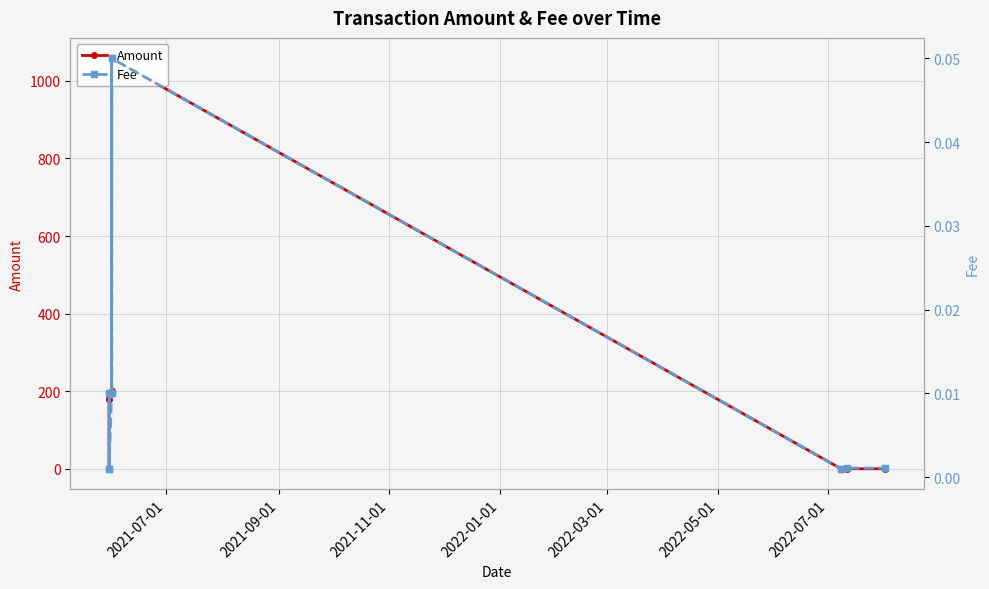

How many intersections are there between Amount and Fee?

1